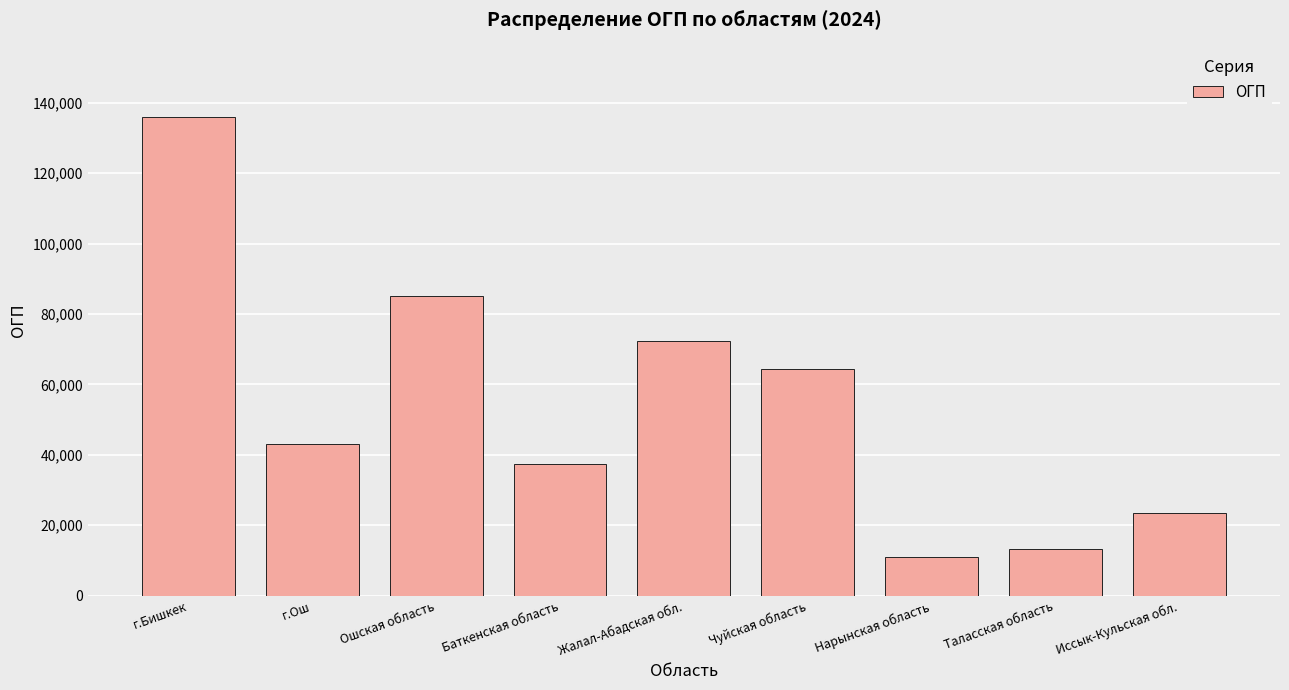

Where is the data nearest to the value 73401?

Жалал-Абадская обл.